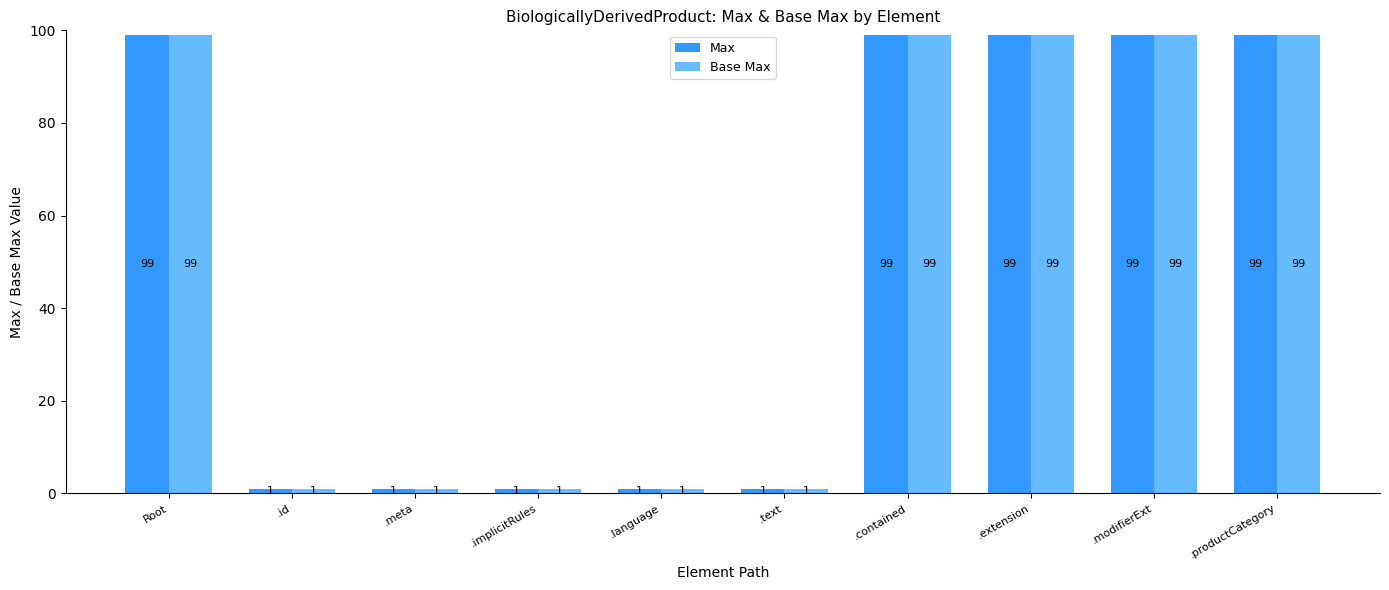

Reading right to left, extract all data points from this chart.

Max: 99	99	99	99	1	1	1	1	1	99
Base Max: 99	99	99	99	1	1	1	1	1	99